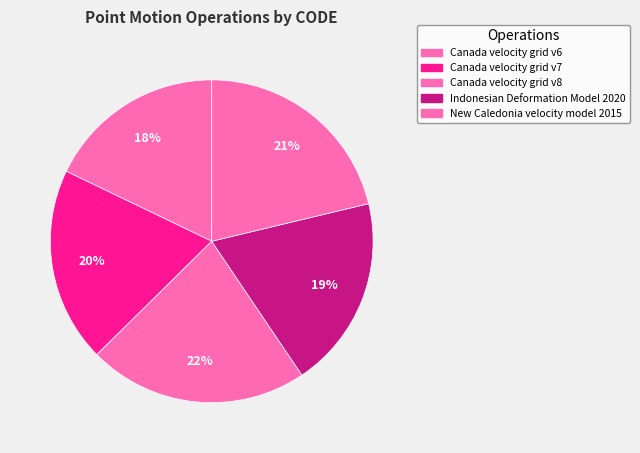

Count the number of slices in the pie.

5